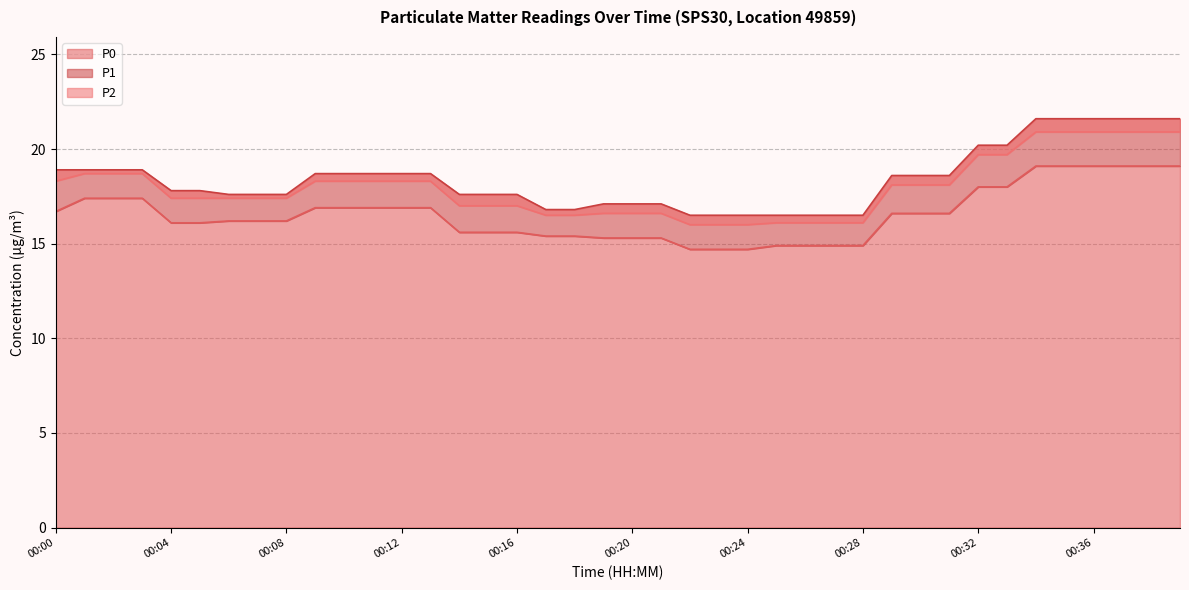

Count the number of data series in this chart.

3